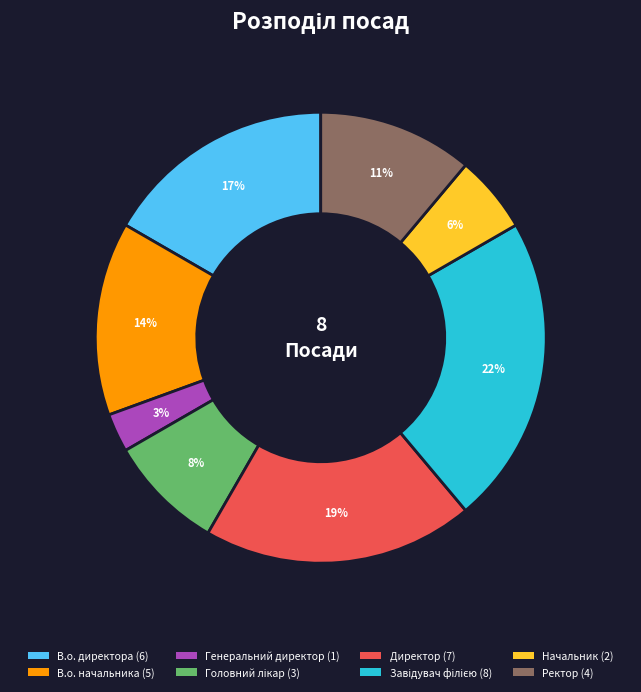

Is there any slice that represents more than half of the pie?

No